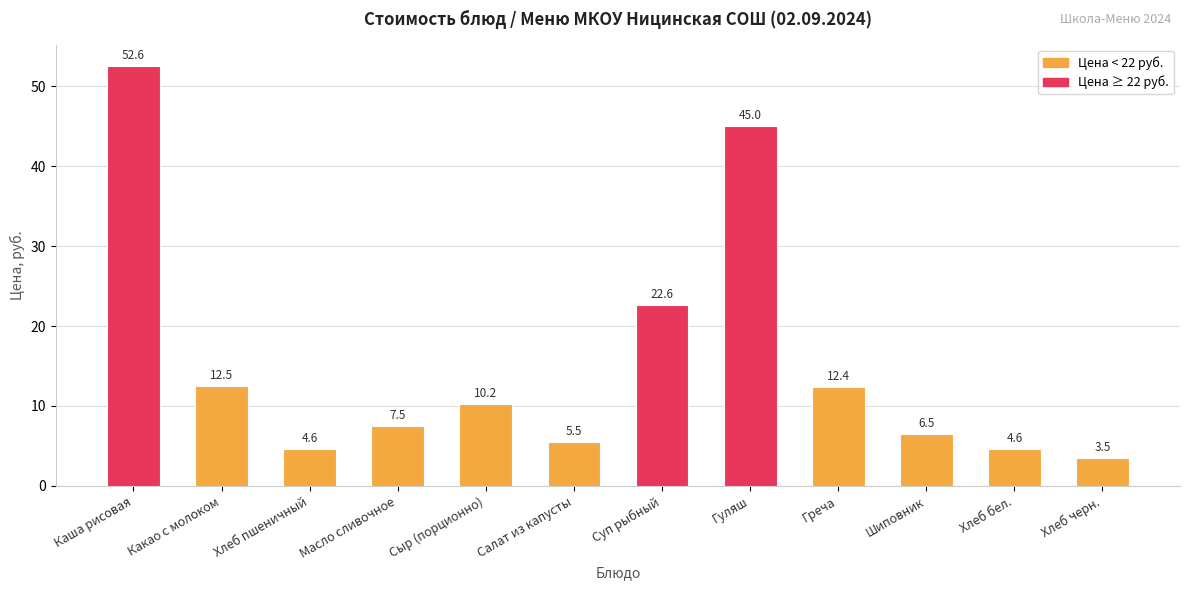

Reading left to right, extract all data points from this chart.

52.6	12.5	4.6	7.5	10.2	5.5	22.6	45.0	12.4	6.5	4.6	3.5